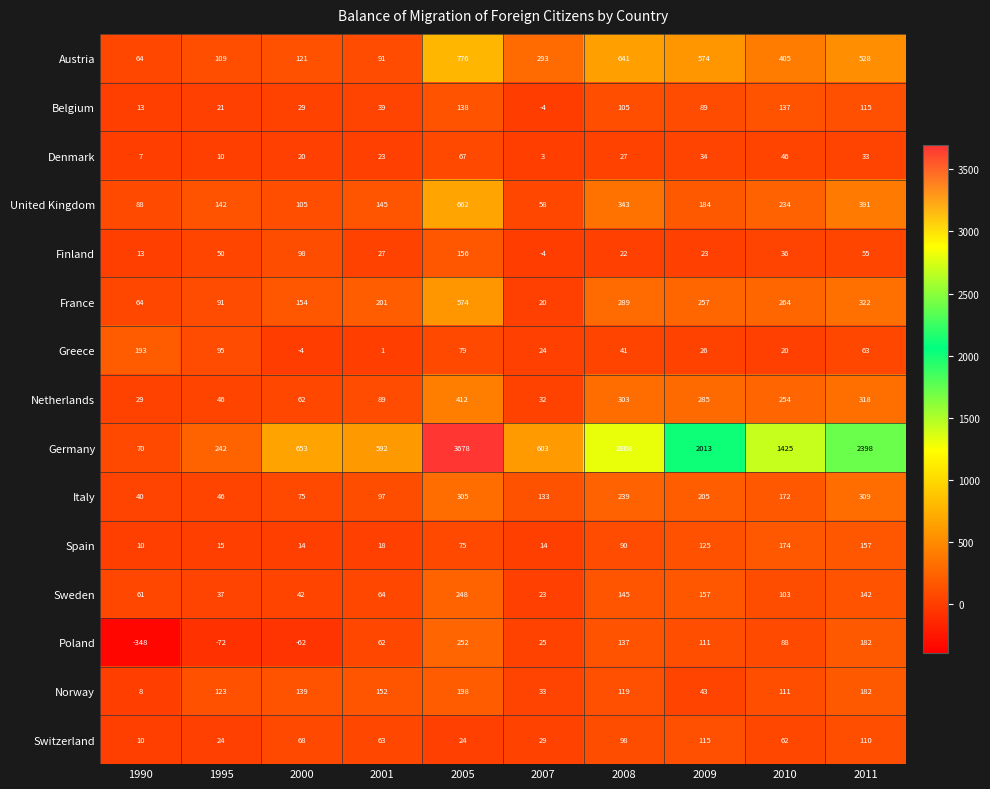

What is the spread (max minus min) of values at 2009?

1990